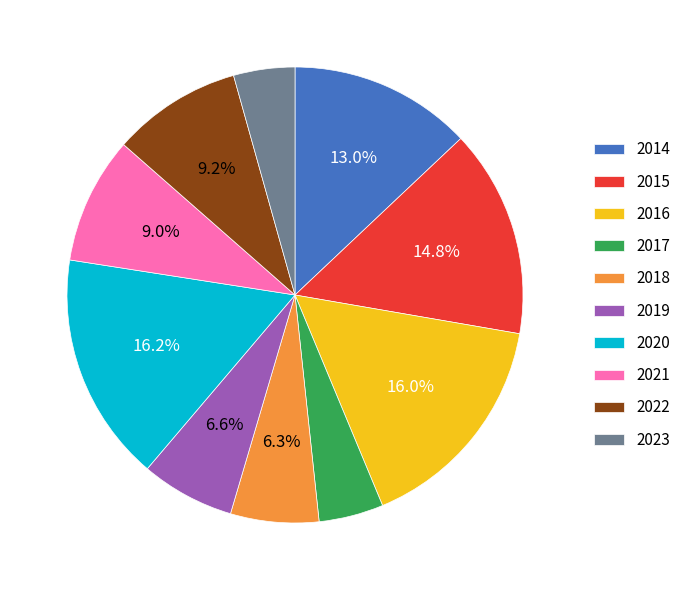

Is there any slice that represents more than half of the pie?

No